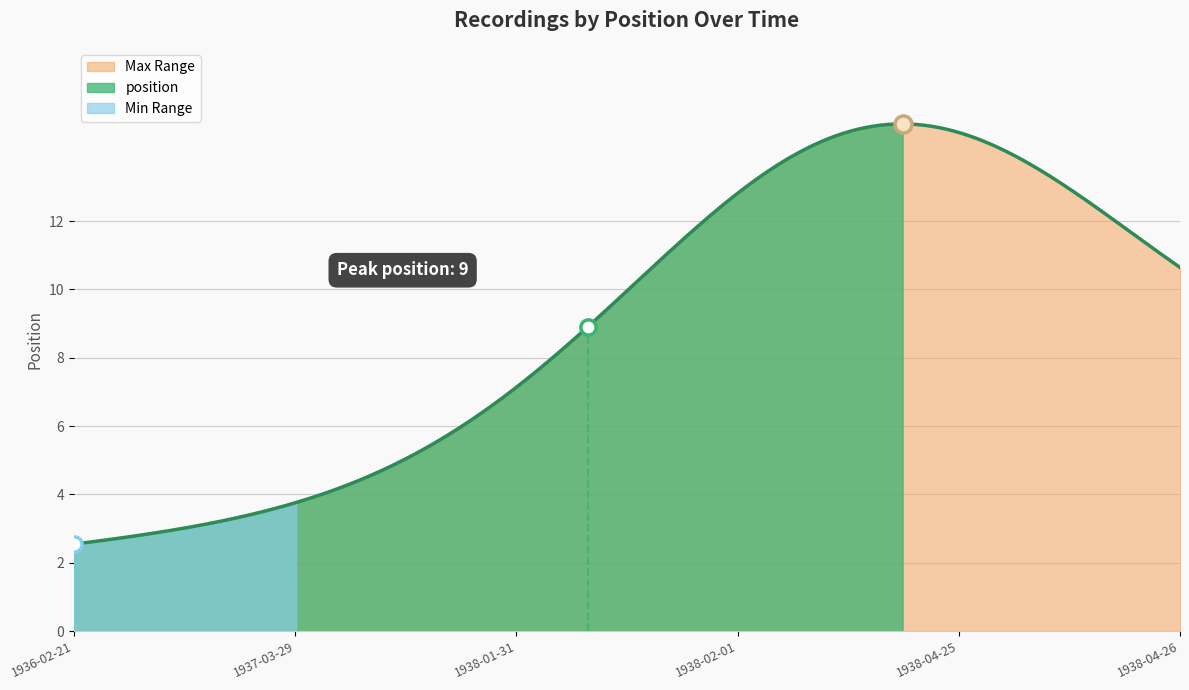

Between 1938-02-01 and 1937-03-29, which is larger?

1938-02-01